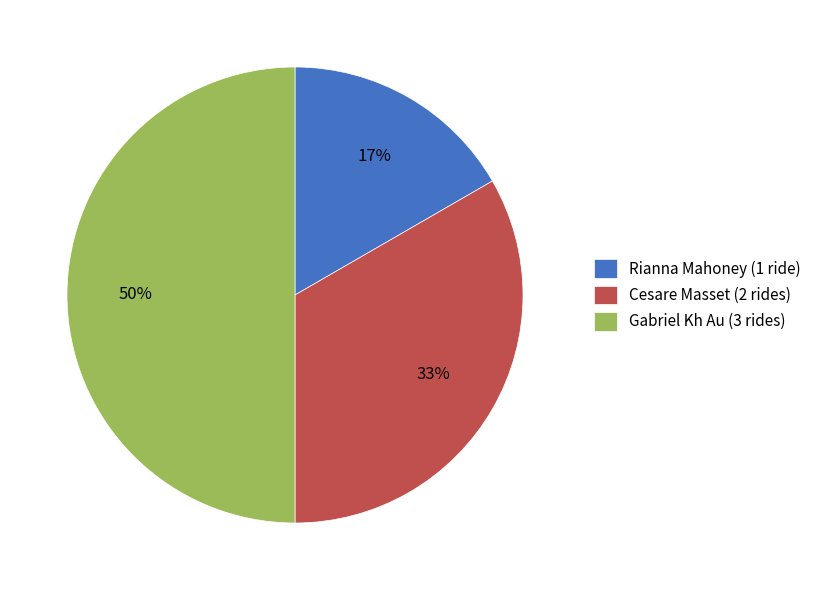

What percentage is the Gabriel Kh Au (3 rides) slice, to the nearest percent?

50%